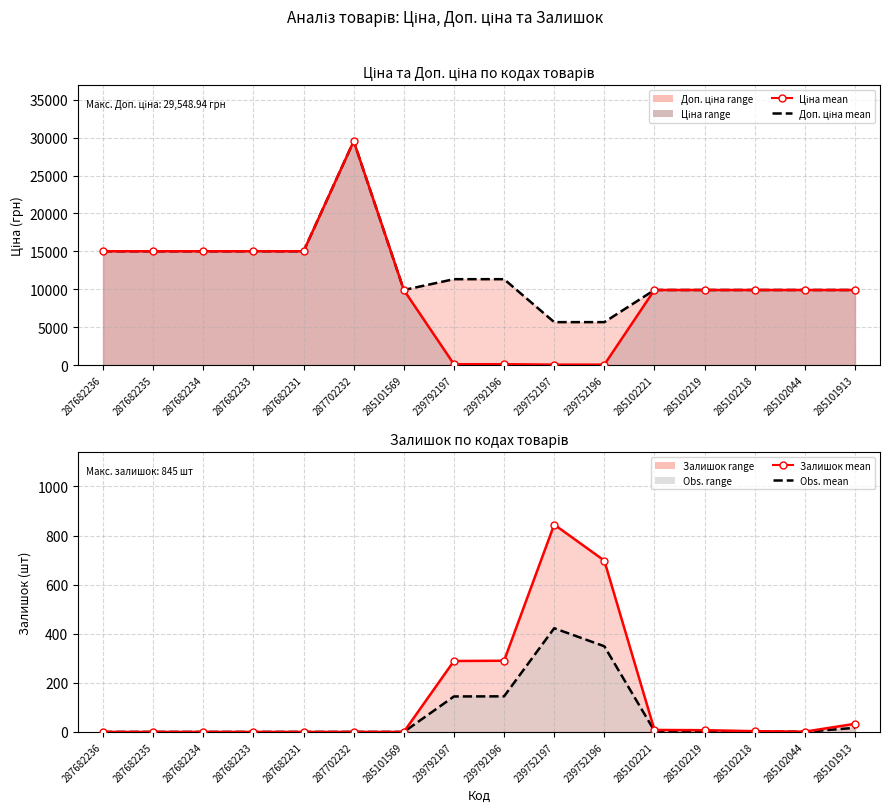

Does the chart have visible grid lines?

Yes